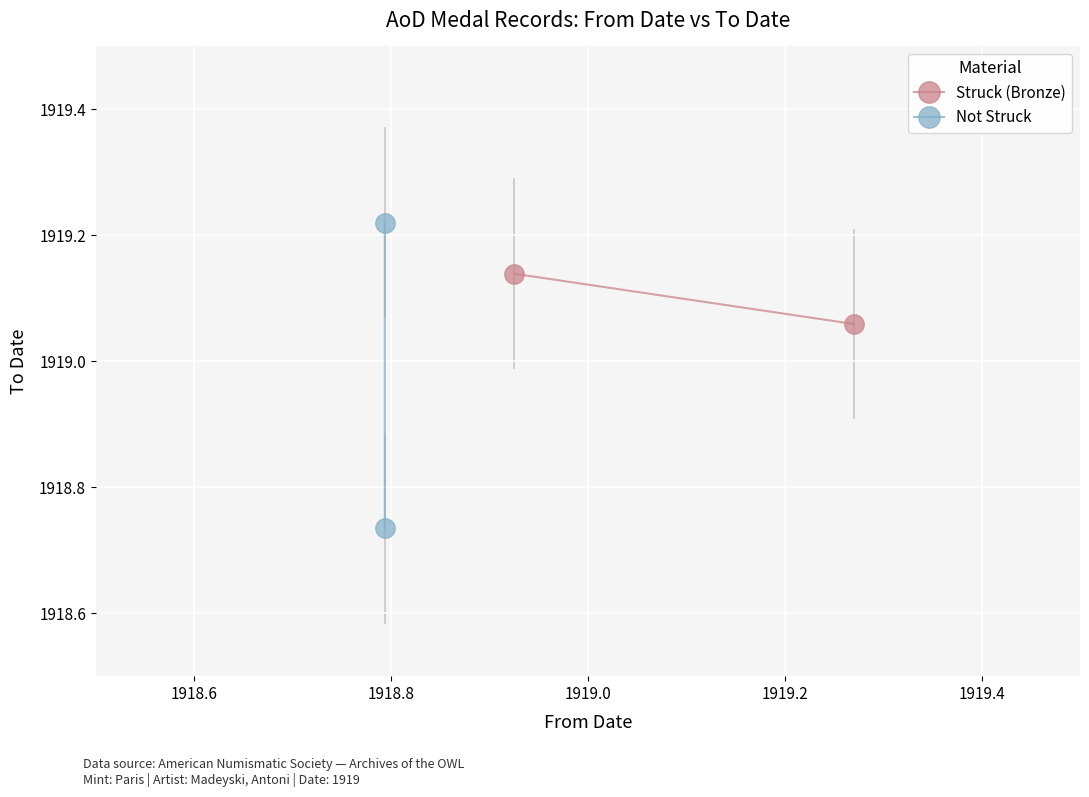

Count the number of categories in the chart.

2